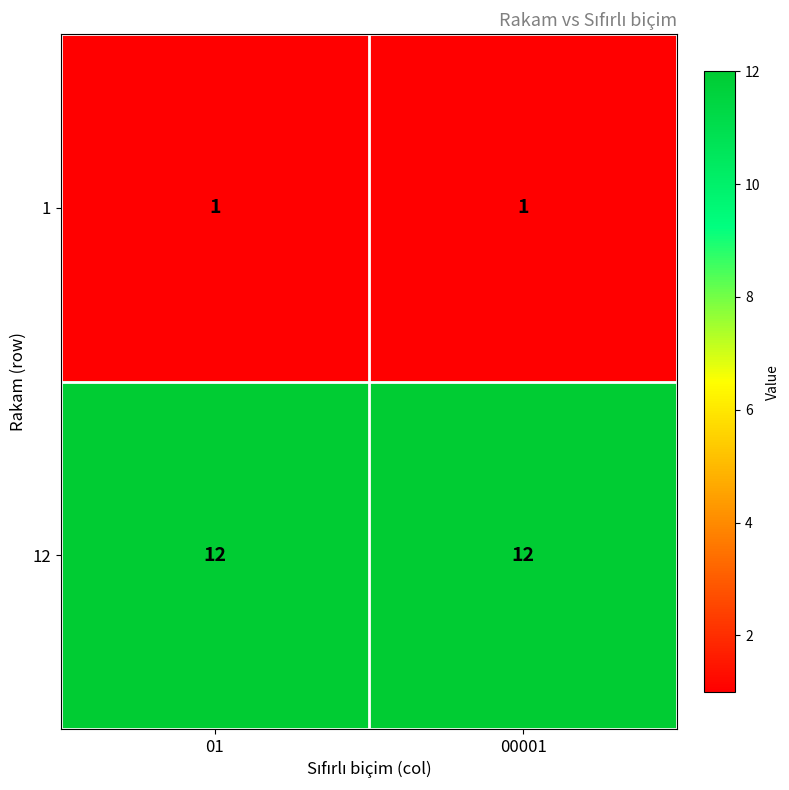

What is the sum of all 12 values?

24